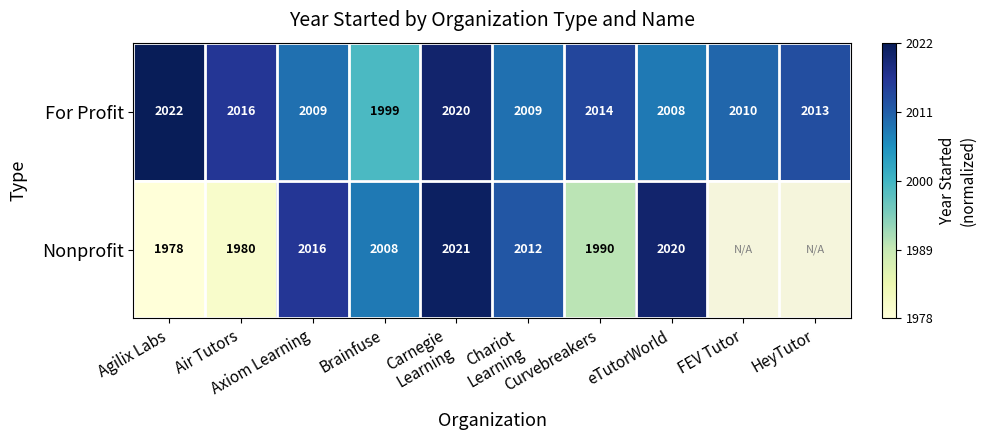

What is the sum of all For Profit values?

20120